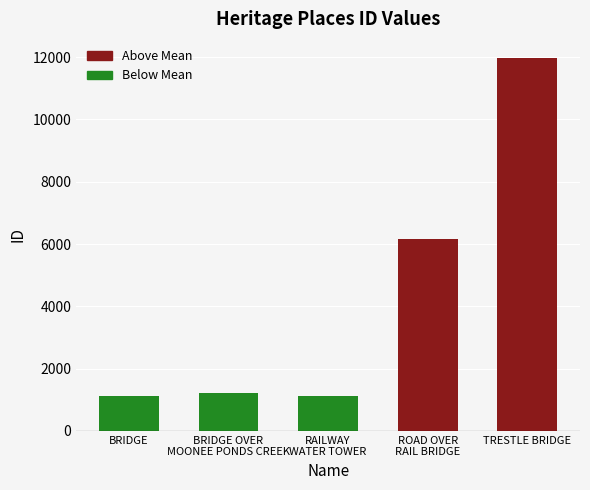

What is the ratio of the value at ROAD OVER
RAIL BRIDGE to the value at TRESTLE BRIDGE?

0.5